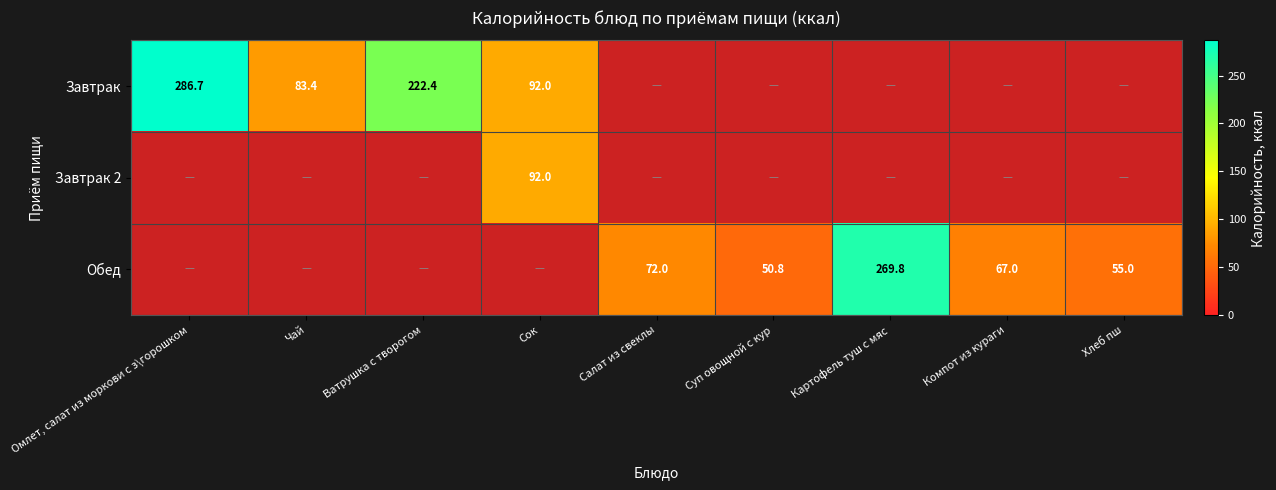

Between Салат из свеклы and Компот из кураги, which is larger?

Салат из свеклы